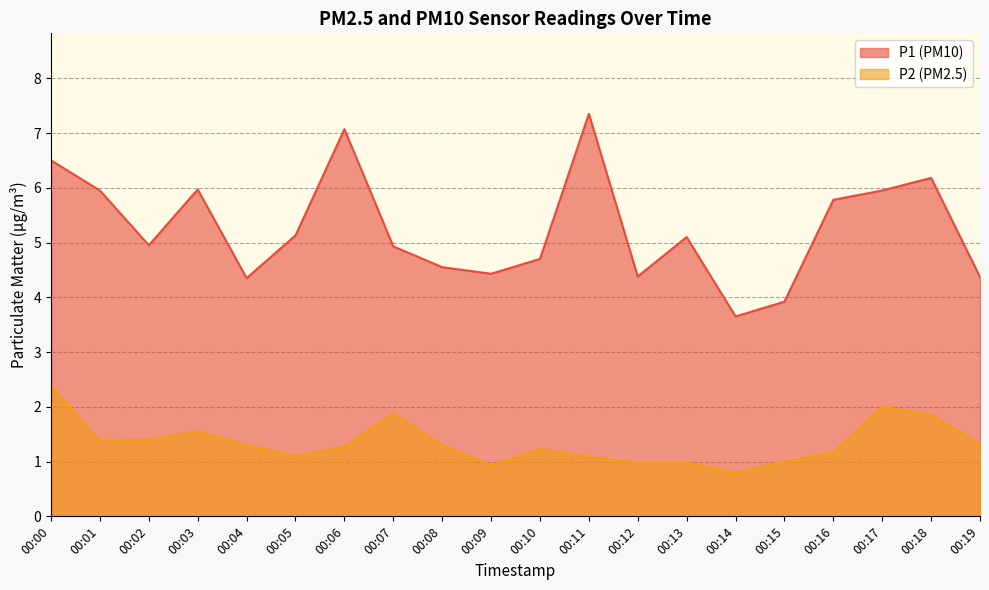

True or false: P2 and P1 intersect in this chart.

False